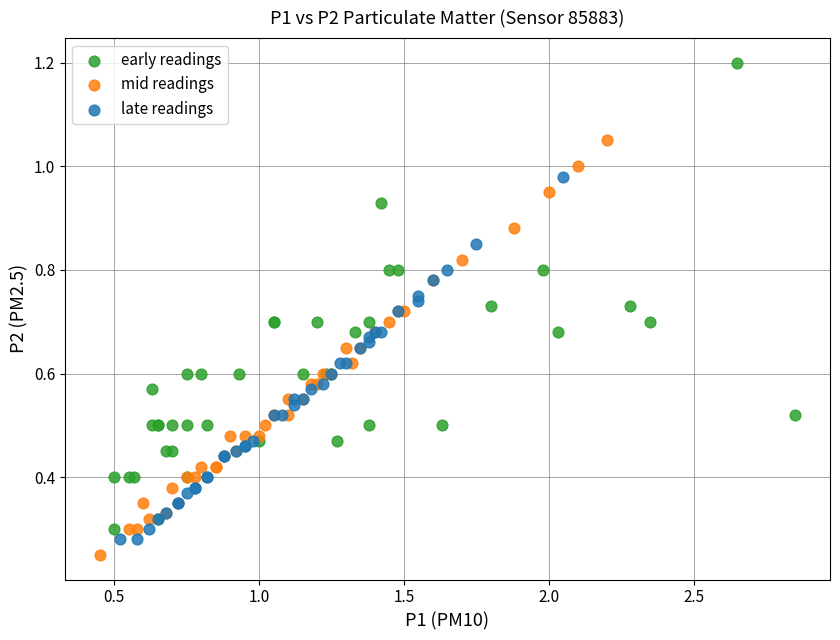

Which series has the largest Y range (max minus min)?

early readings